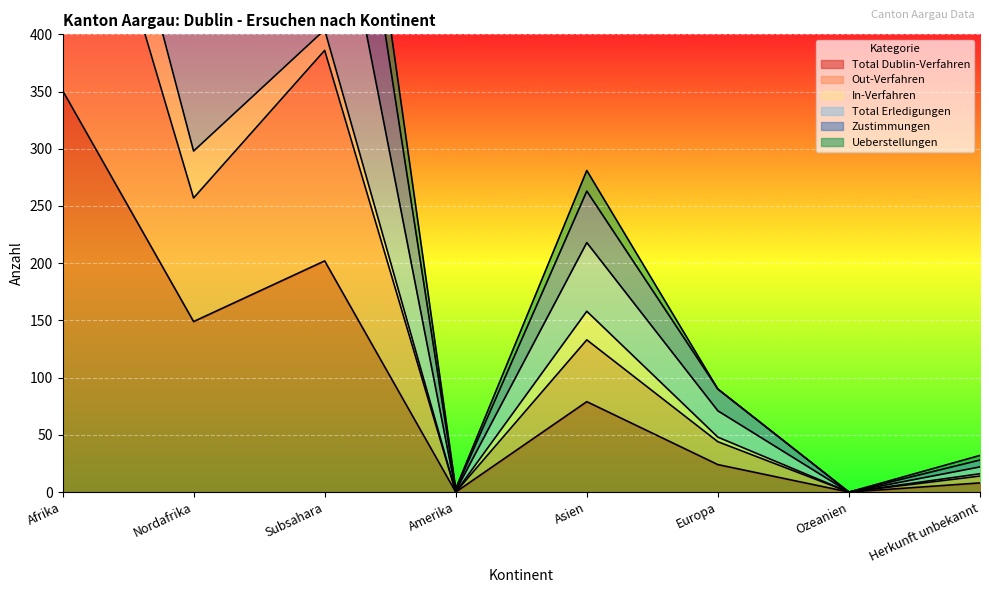

What is the label of the 3rd point from the left?

Subsahara